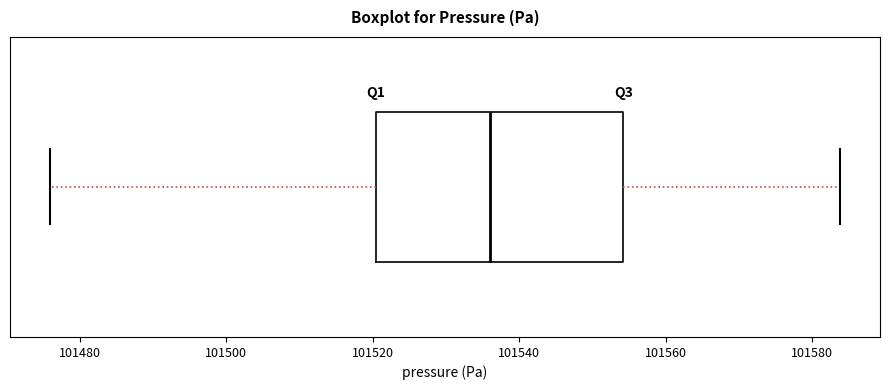

Transcribe this box plot: give where the median line is, the range the box spans, and where the two whiskers end, as read against the x-axis. The values are not printed on the chart, so give them approximately, as read against the axis.

median 101536, box 101520 to 101554, whiskers 101476 to 101584